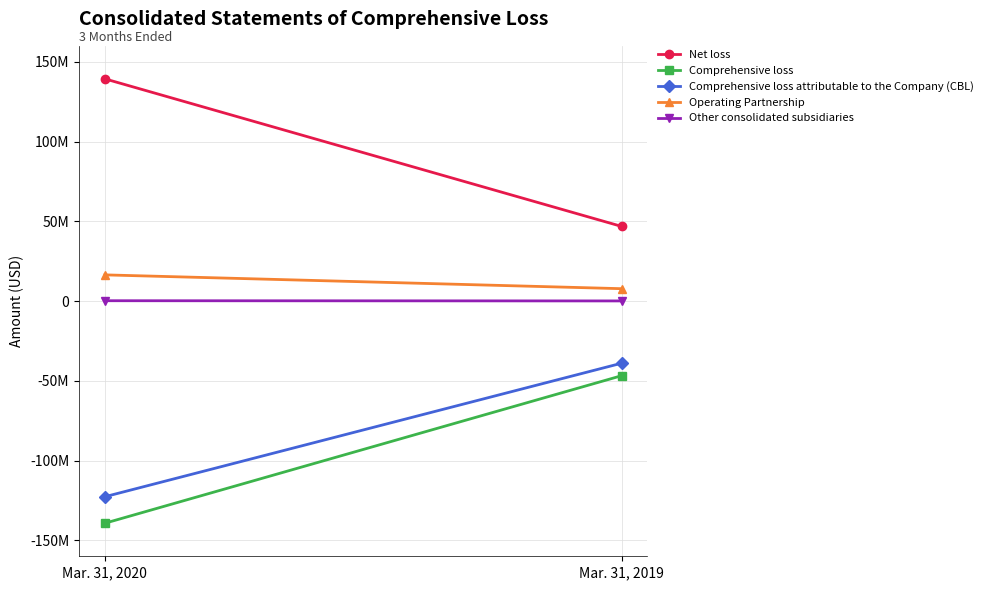

Which label corresponds to the largest value in the chart?

Mar. 31, 2020